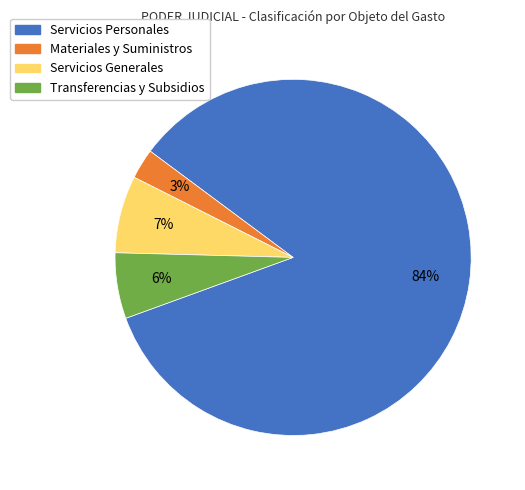

Rank the categories by value from highest to lowest.

Servicios Personales, Servicios Generales, Transferencias y Subsidios, Materiales y Suministros